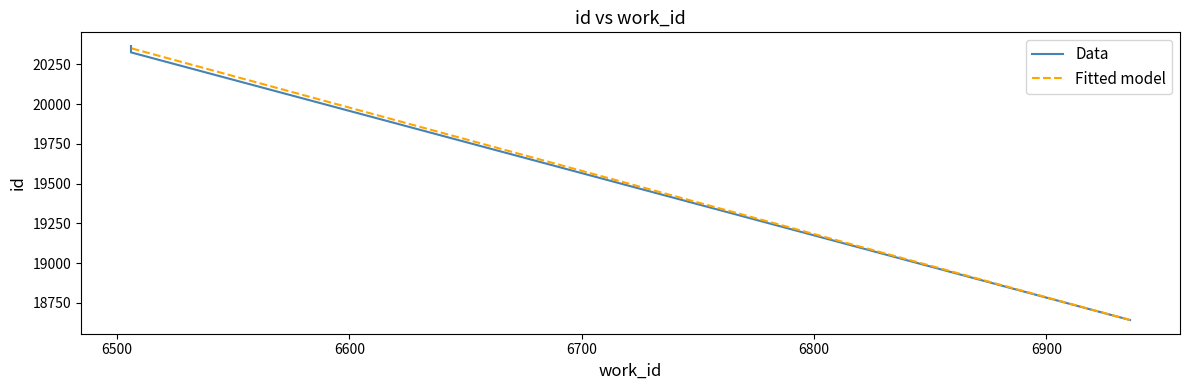

True or false: Data has more than 2 points higher than both neighbors.

False